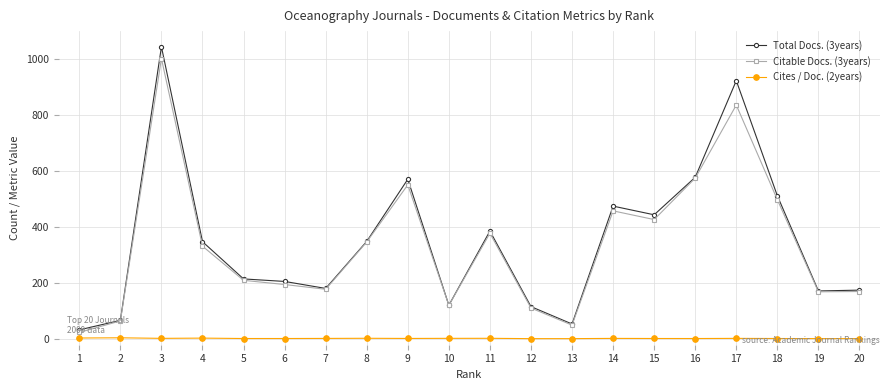

The value of Citable Docs. (3years) at 8 is 497.7. True or false?

False